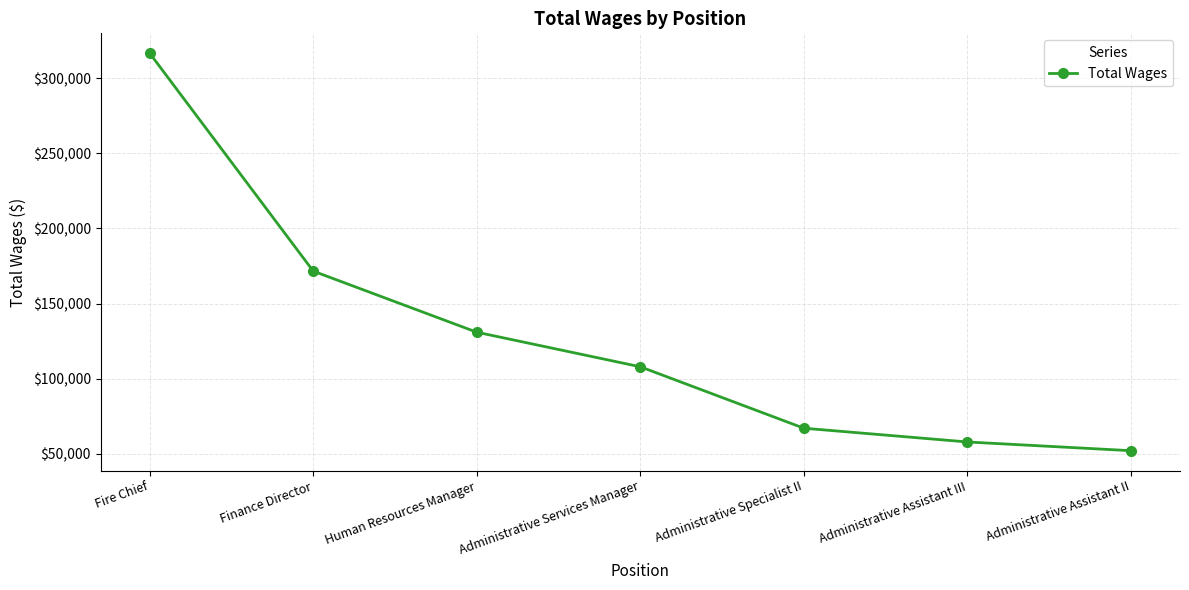

What is the maximum value shown in the chart?

316669